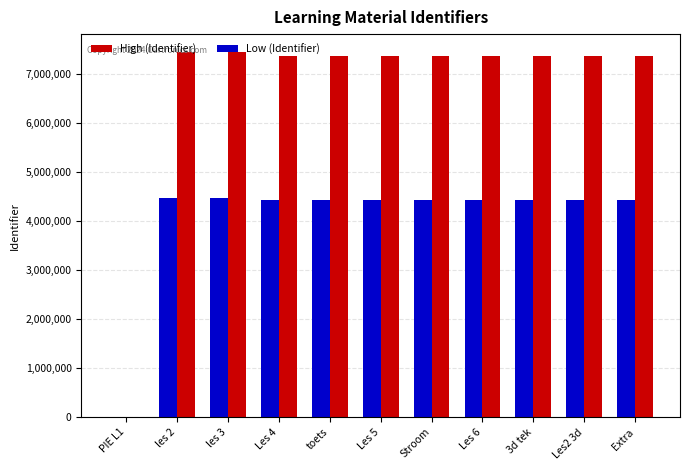

True or false: Low (Identifier) has a value of 6228425.3 at Extra.

False